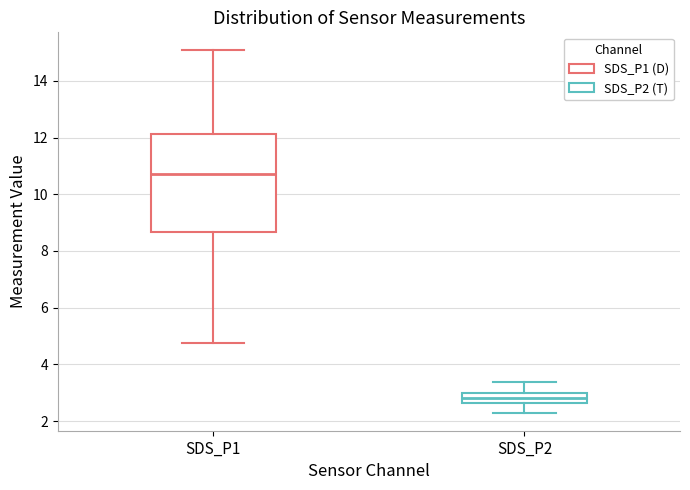

Where does the upper whisker of the box for SDS_P2 end on the y-axis? The values are not printed on the chart, so give them approximately, as read against the axis.

3.4